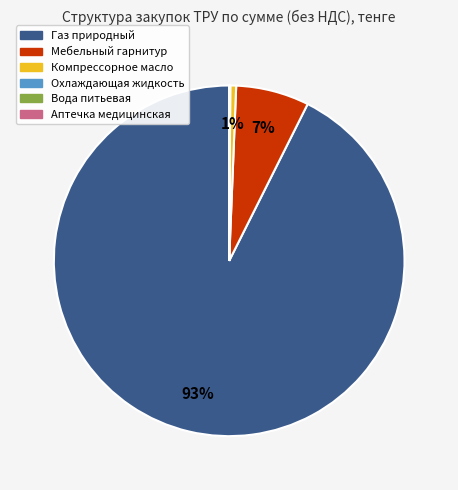

Does any single category account for the majority?

Yes